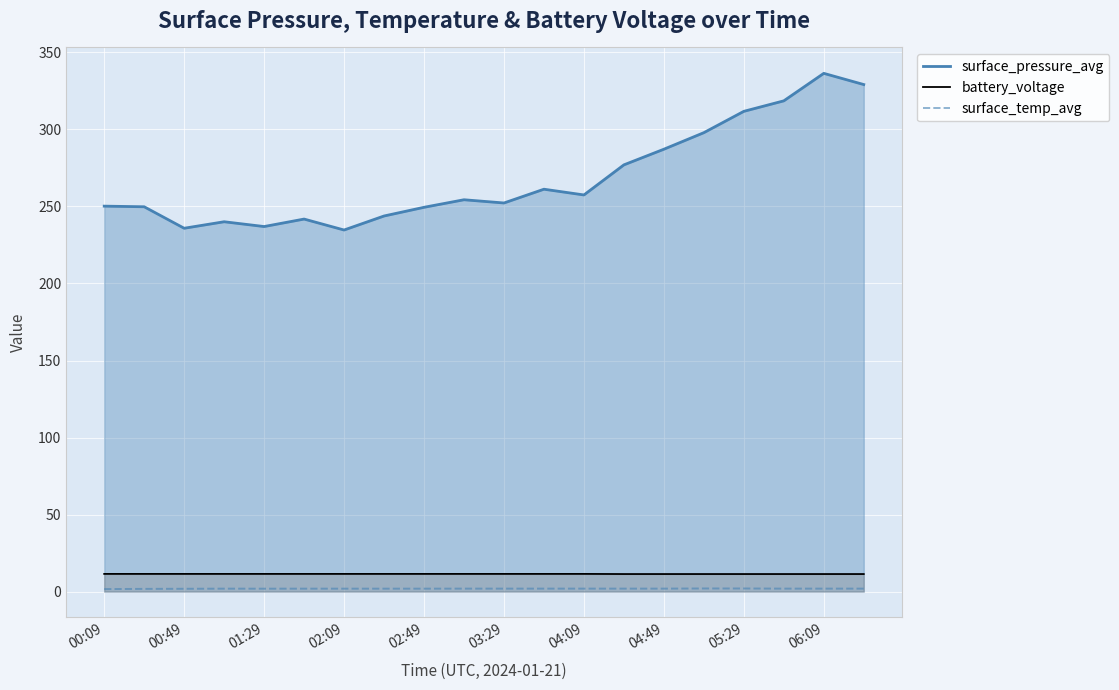

What are all the series names shown in the legend?

surface_pressure_avg, battery_voltage, surface_temp_avg